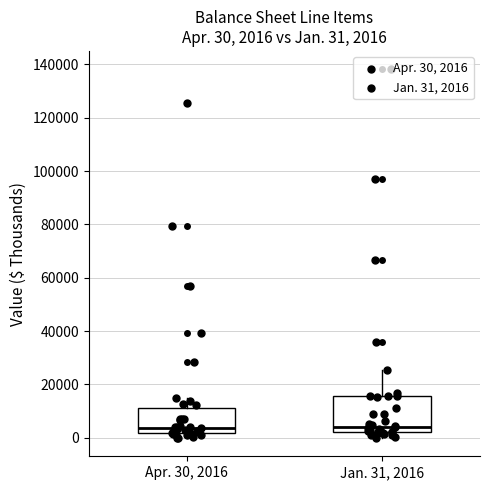

Which box is the tallest, from its lower edge to its upper edge?

Jan. 31, 2016